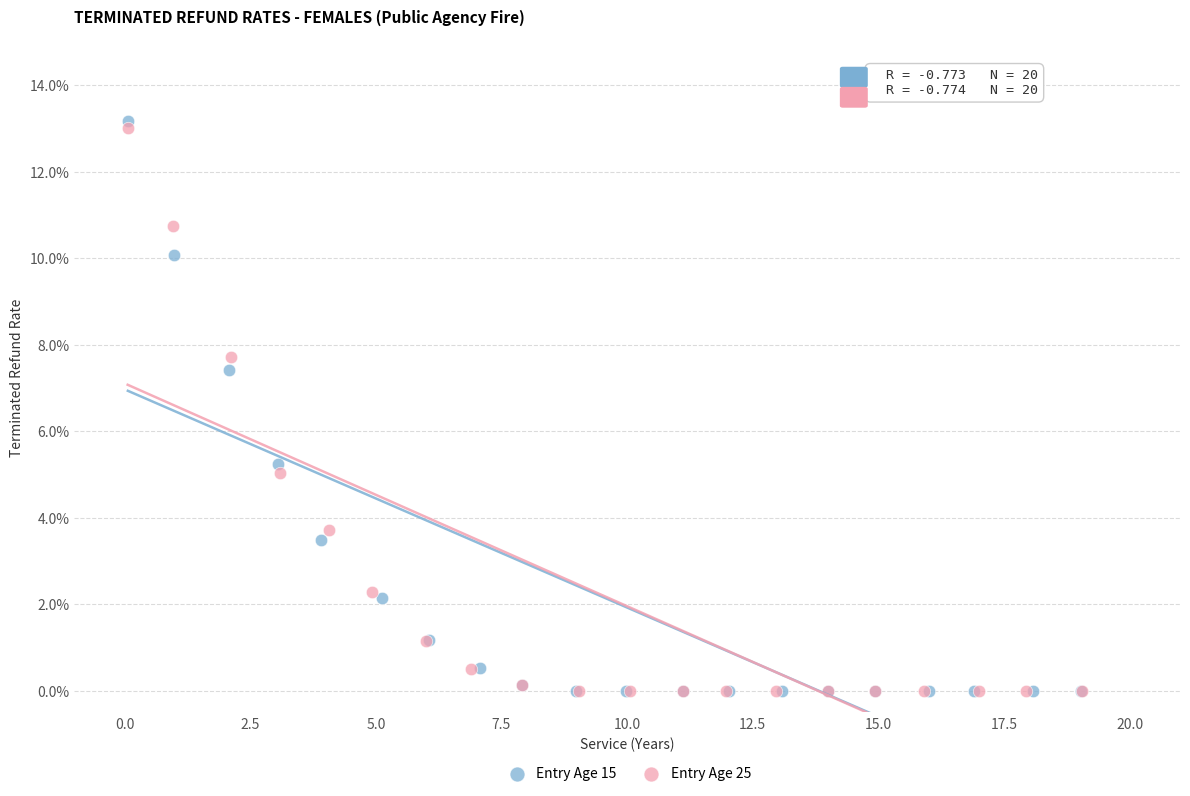

What are all the series names shown in the legend?

Entry Age 15, Entry Age 25